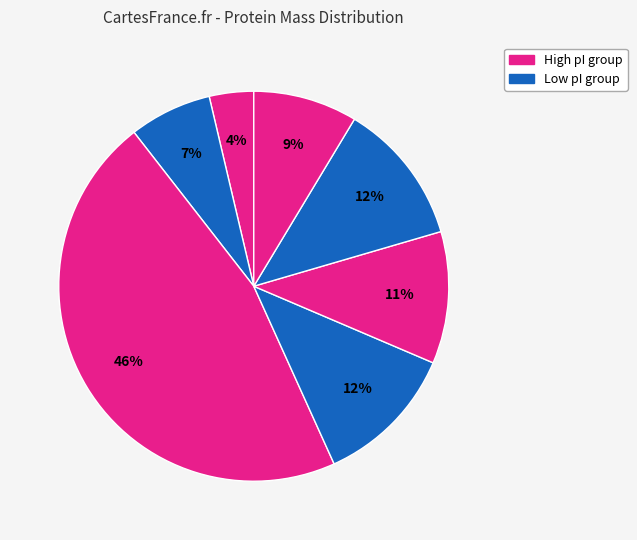

Count the number of slices in the pie.

7